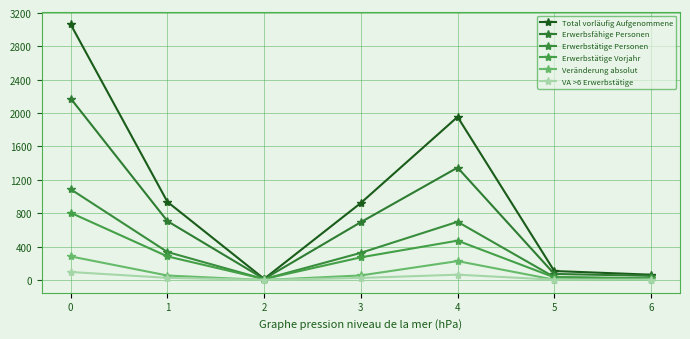

True or false: Veränderung absolut has a value of 54 at 3.

True